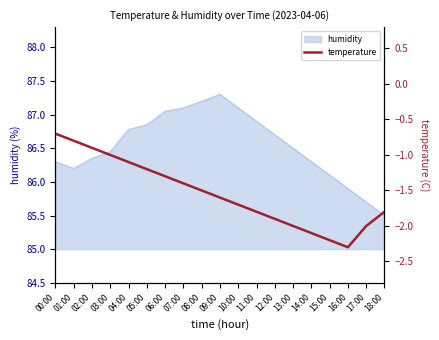

Where is the first local minimum?

16:00